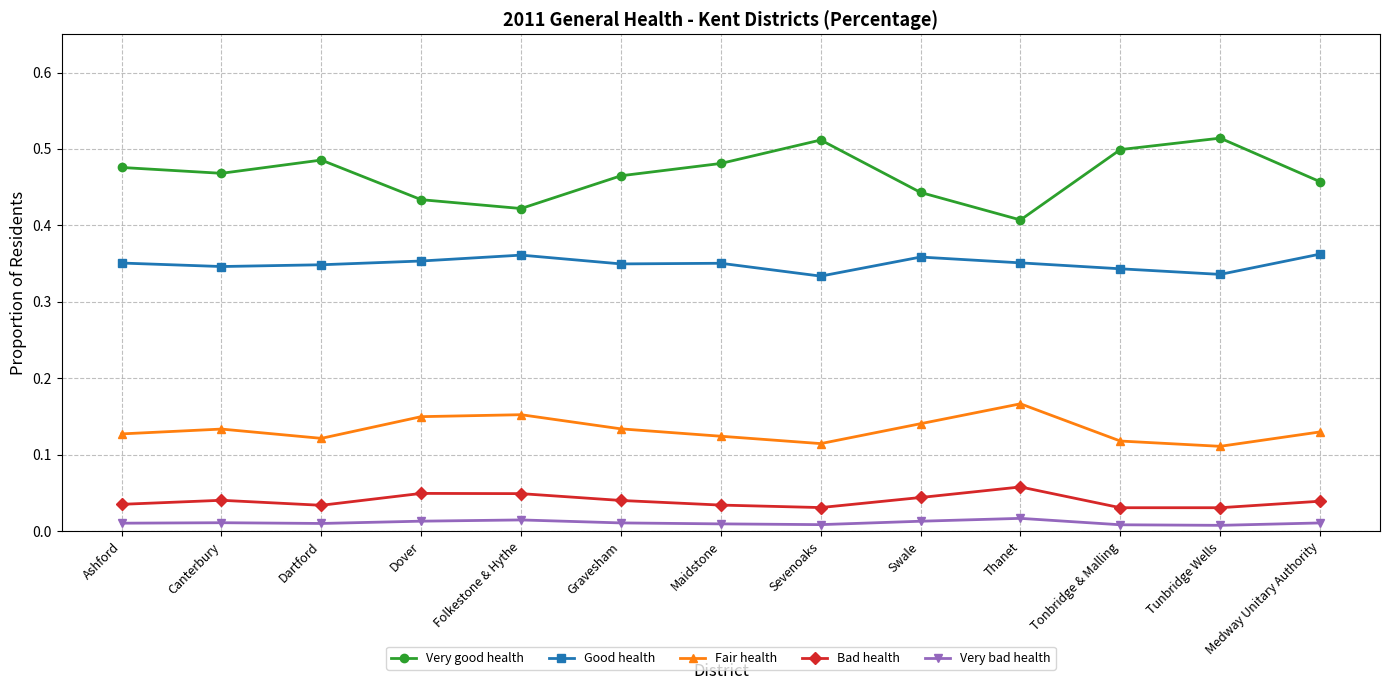

What position from the right is Dover?

10